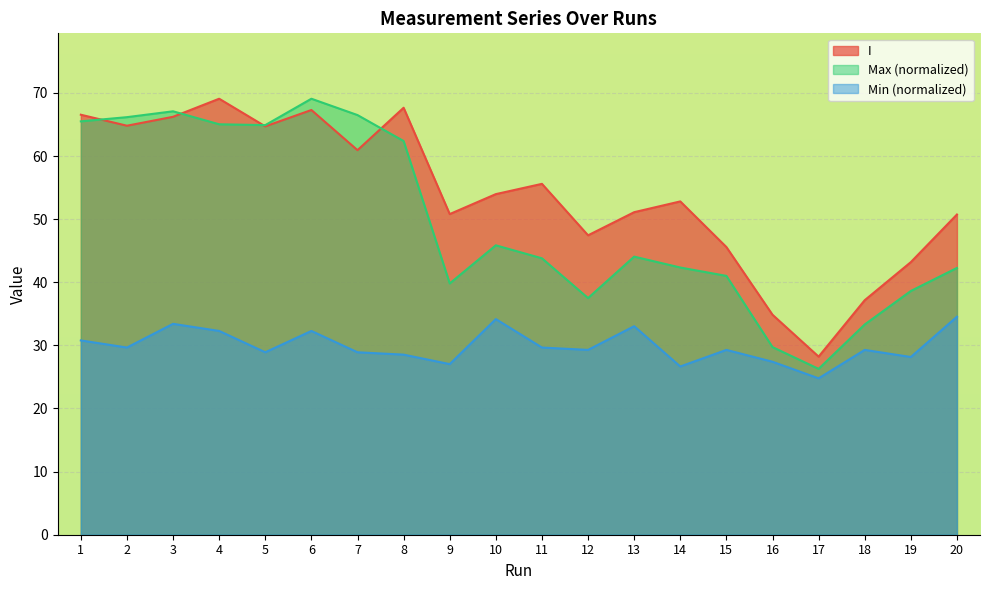

Where is the first local maximum for Min?

3